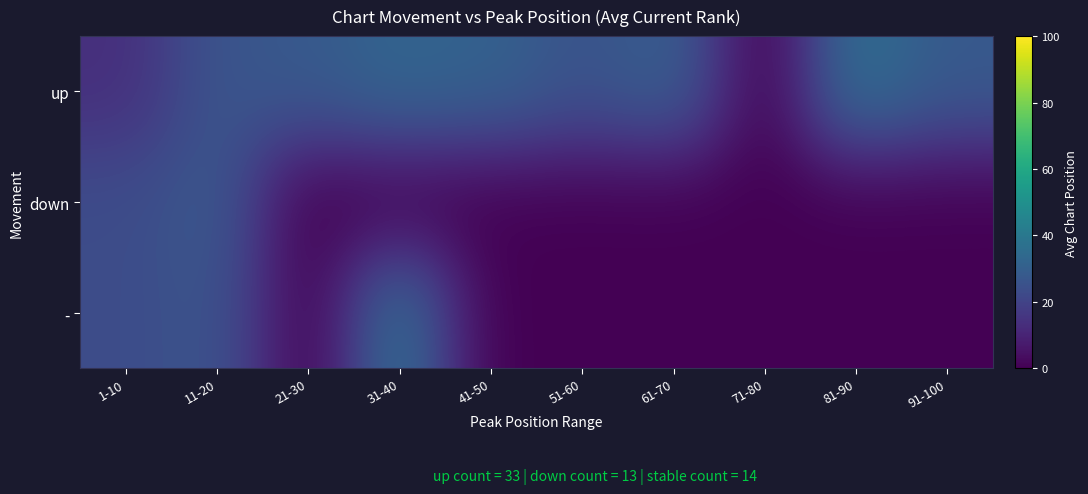

How many categories are shown in the chart?

10